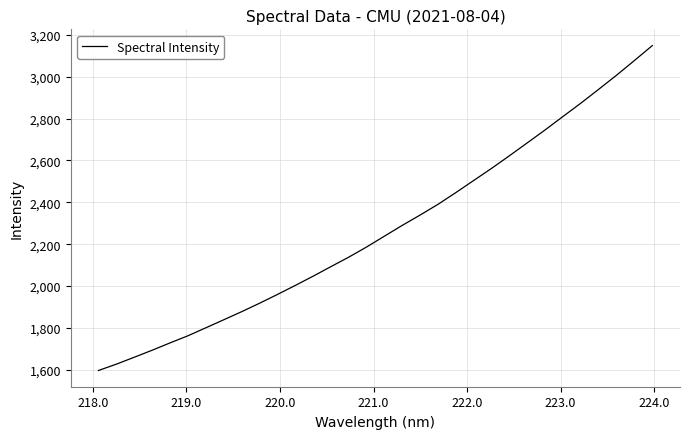

How many lines are shown in the chart?

1